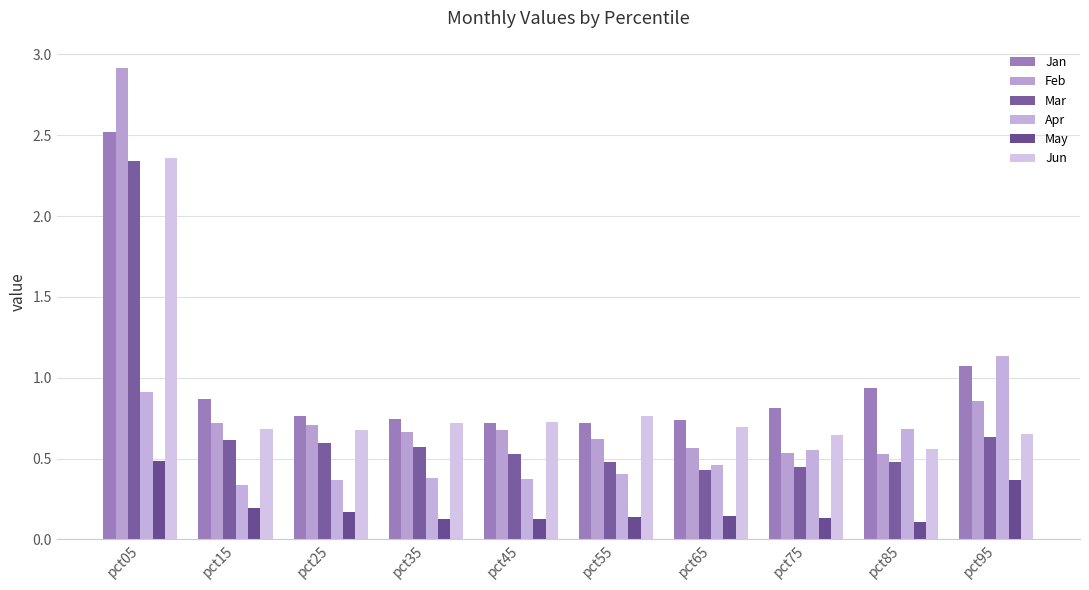

What is the approximate value of Jan at pct35?

0.7